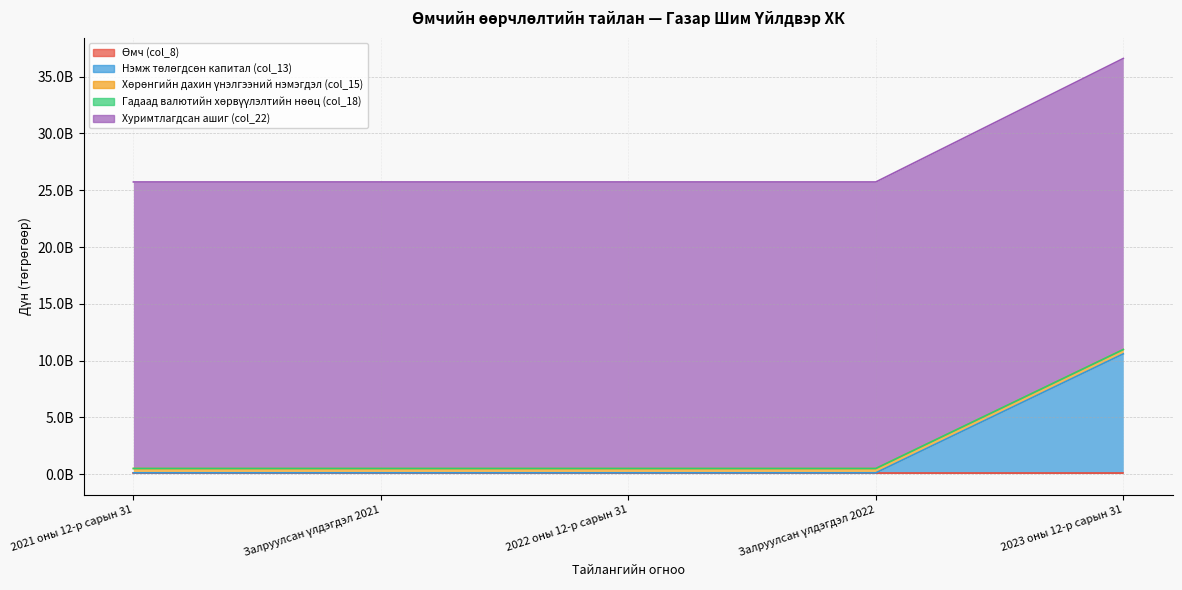

Which series has the largest total across all categories?

Хуримтлагдсан ашиг (col_22)